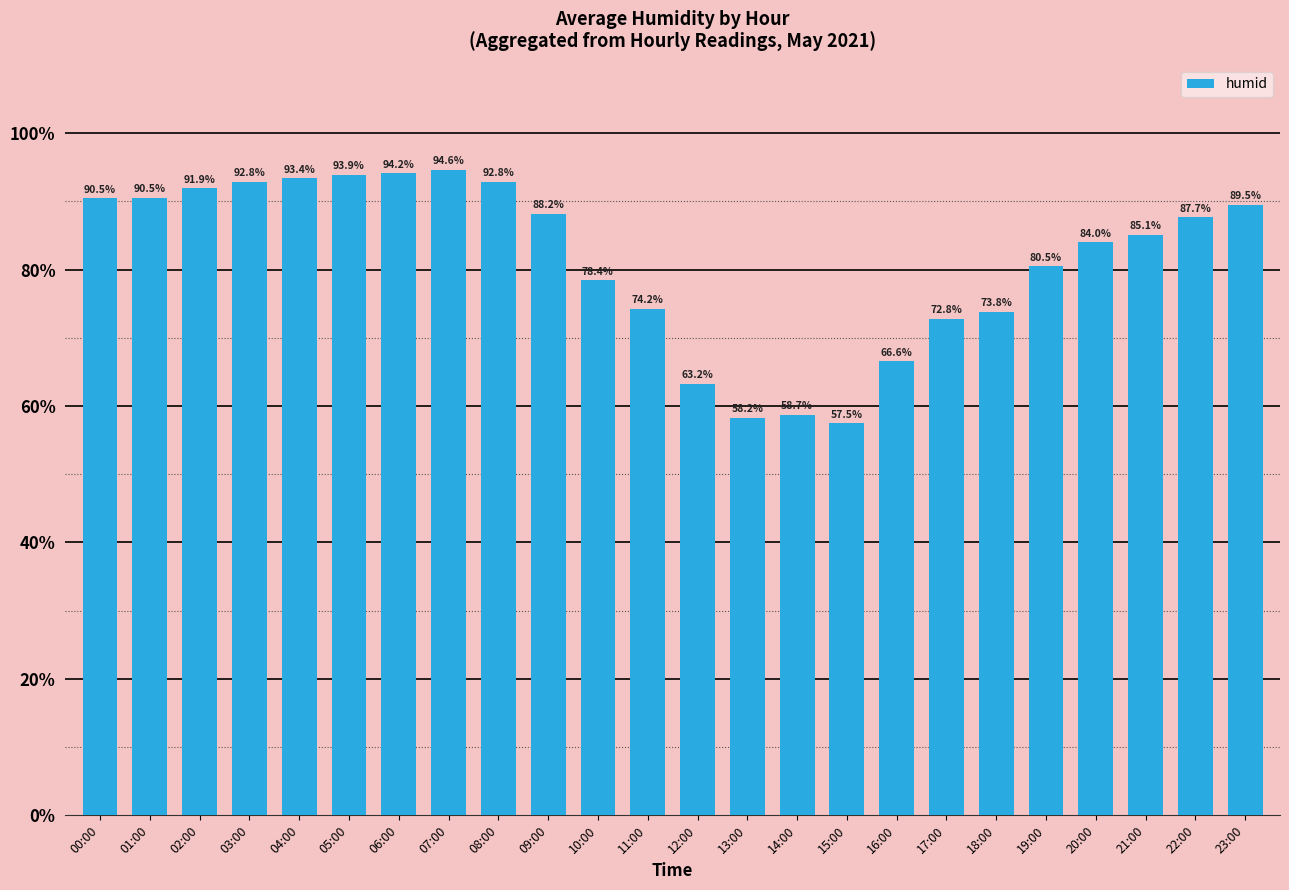

What is the average value?

81.4